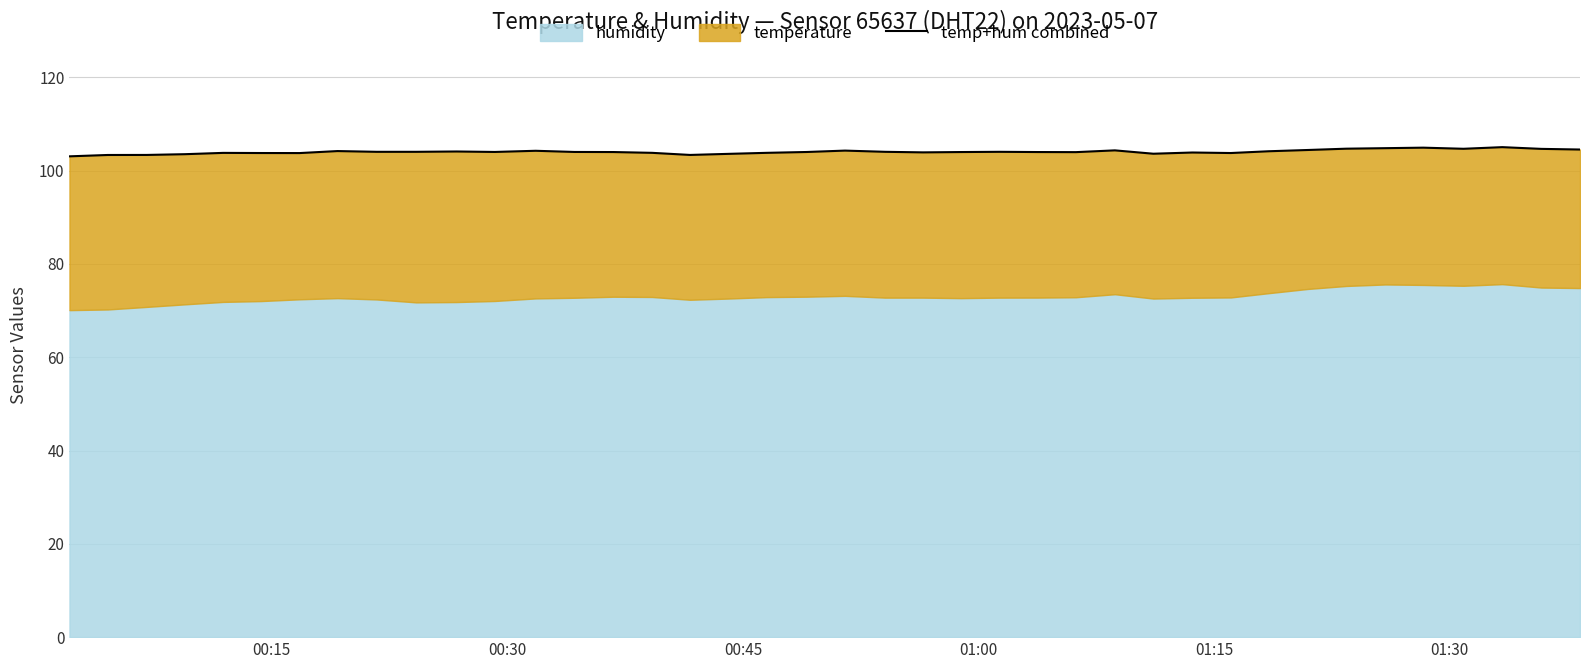

What is the difference between the maximum and minimum values?

2.0